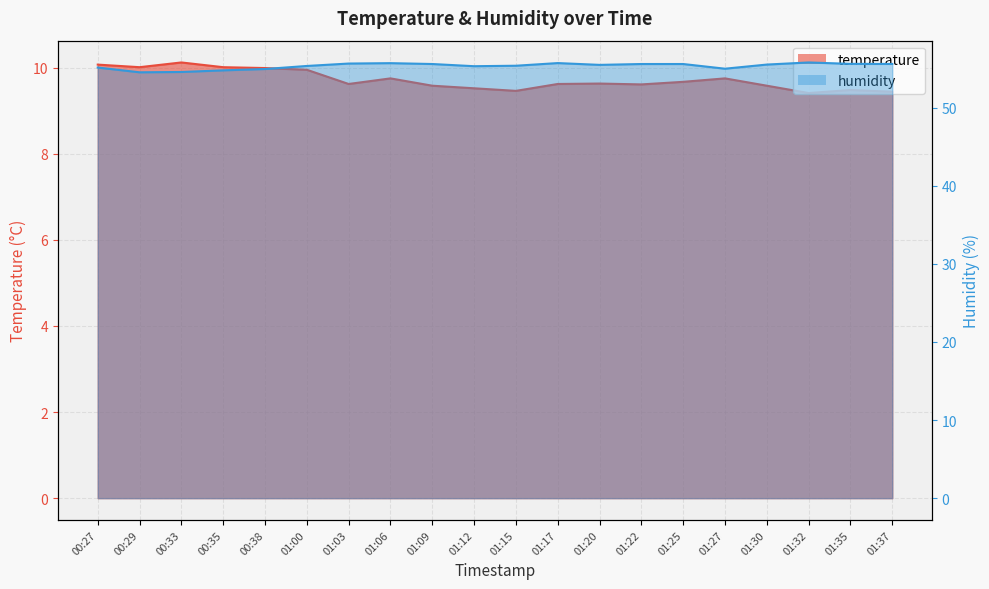

At which category is the sum across all series the highest?

01:06